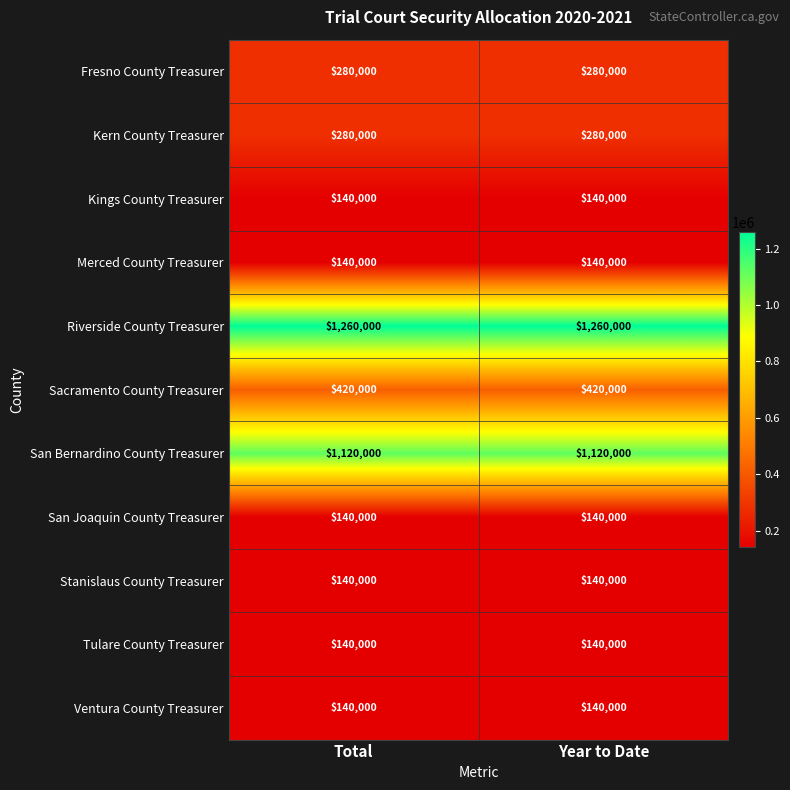

What is the sum of all Stanislaus County Treasurer values?

280000